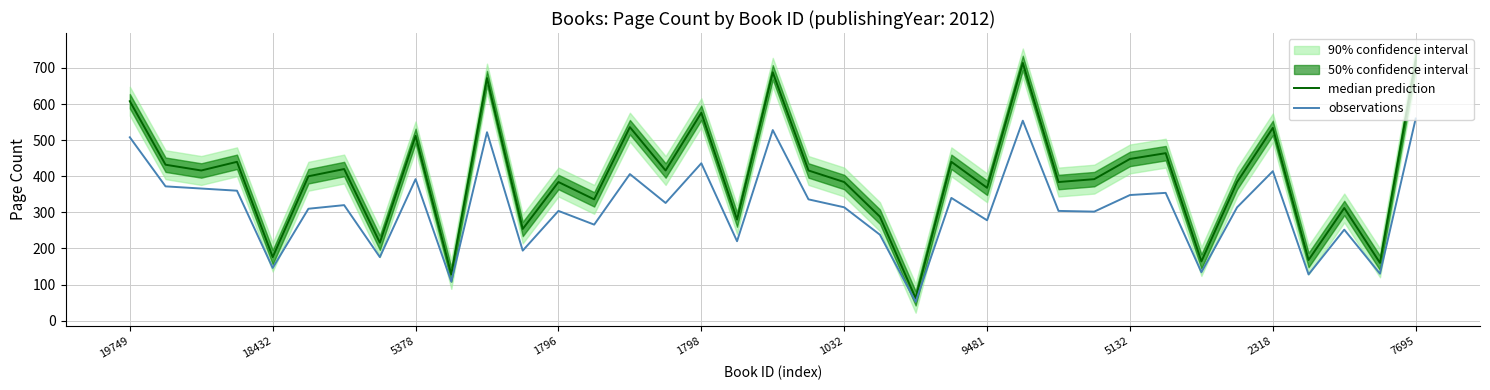

Which series changed the most between 10 and 33?

median prediction